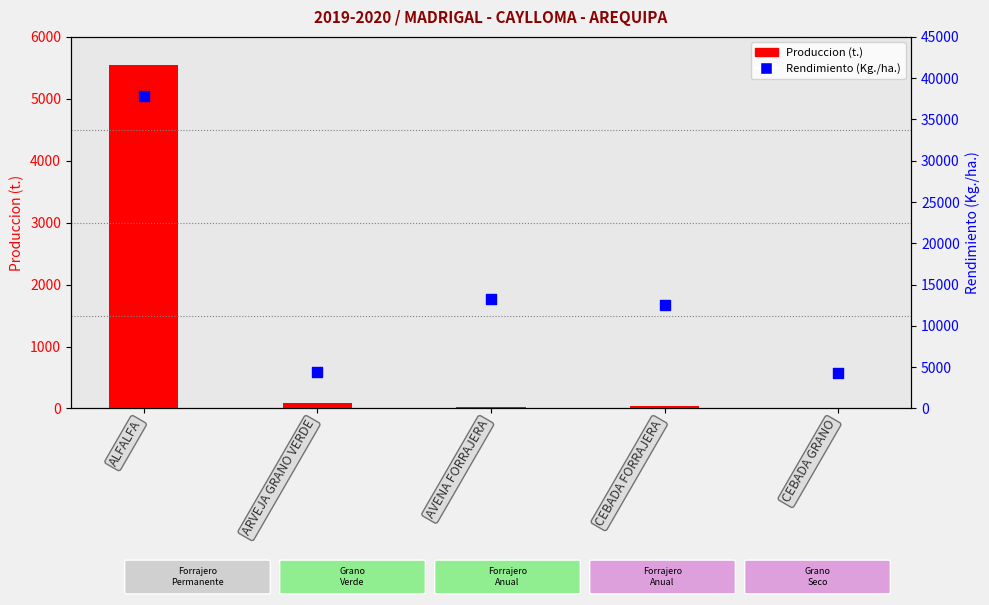

Which series contains the highest Y value?

Rendimiento (Kg./ha.)